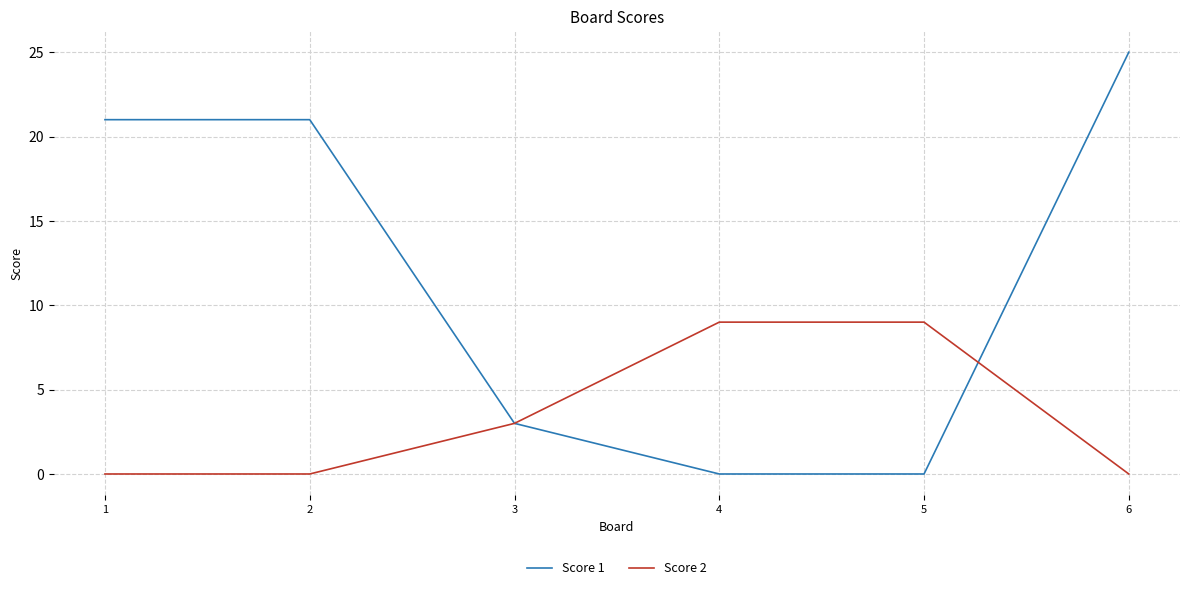

What is the spread (max minus min) of values at 1?

21